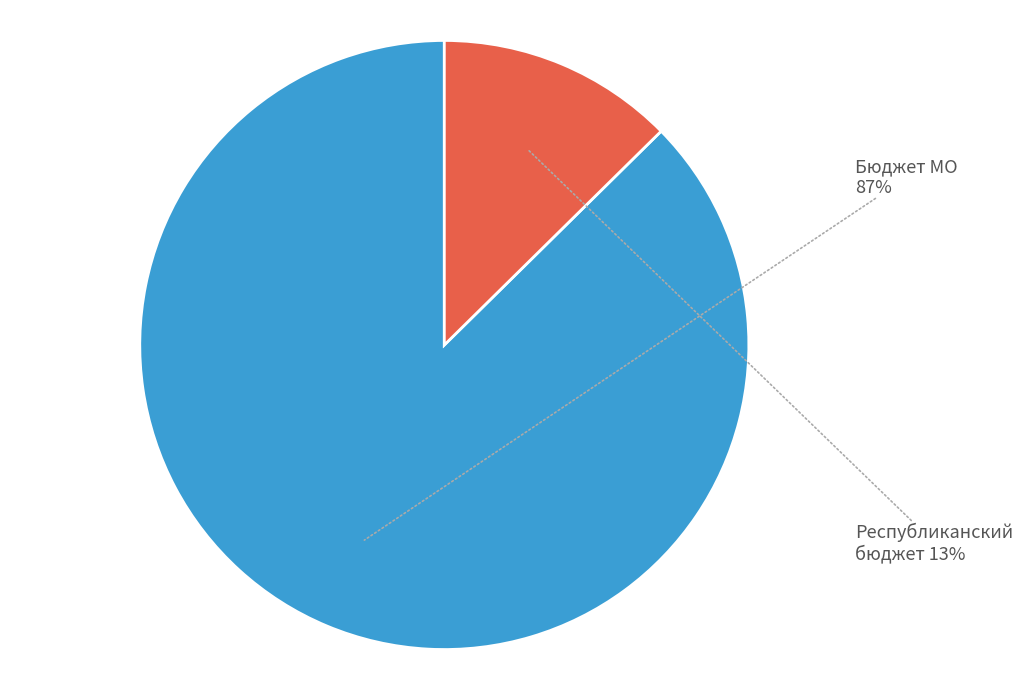

Does any single category account for the majority?

Yes